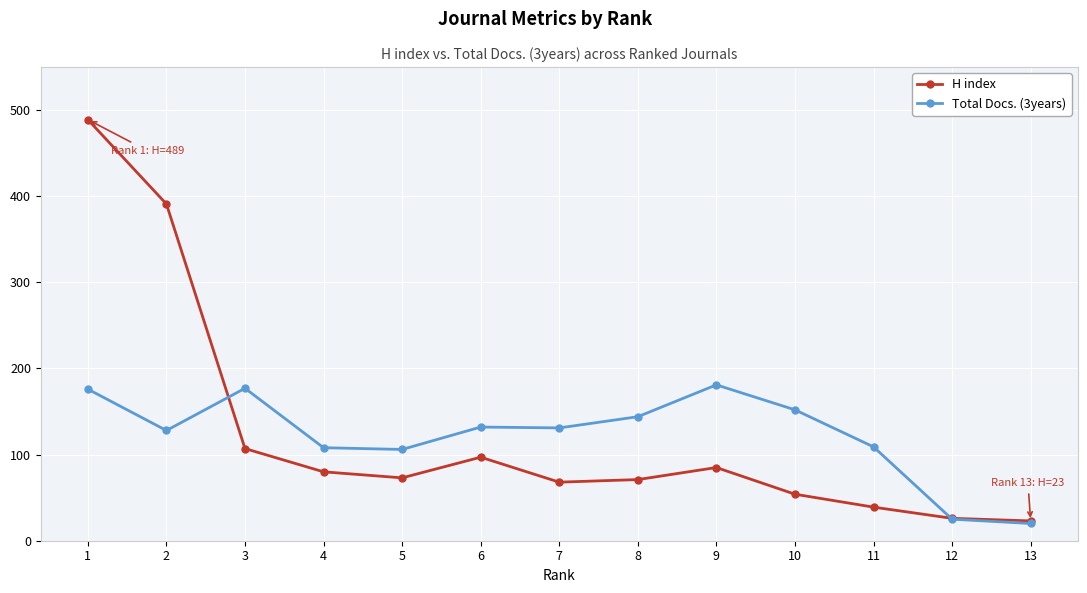

Where is the first local minimum for Total Docs. (3years)?

2